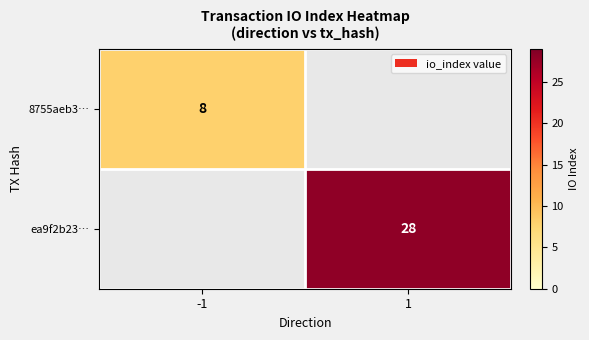

Is it true that 8755aeb3… equals 8 at -1?

True